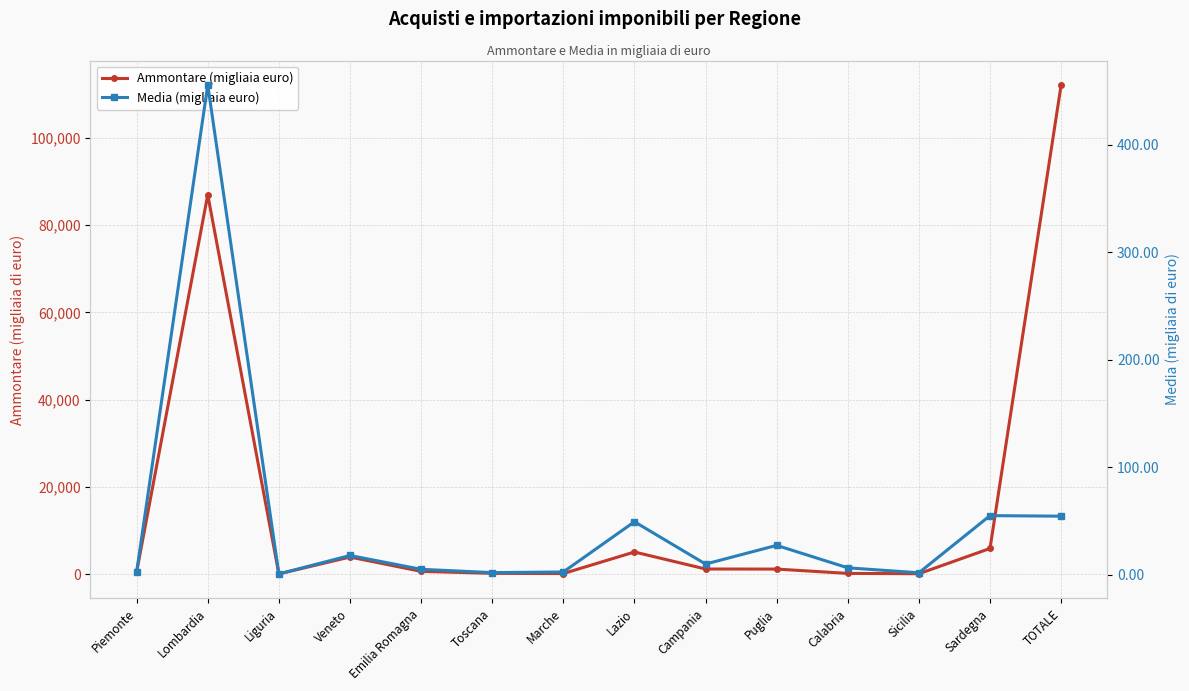

True or false: Ammontare (migliaia euro) and Media (migliaia euro) cross at least once.

False